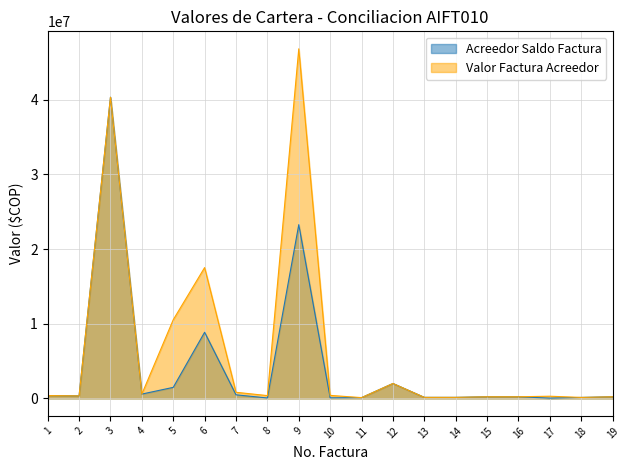

Which series changed the most between 6 and 7?

Valor Factura Acreedor